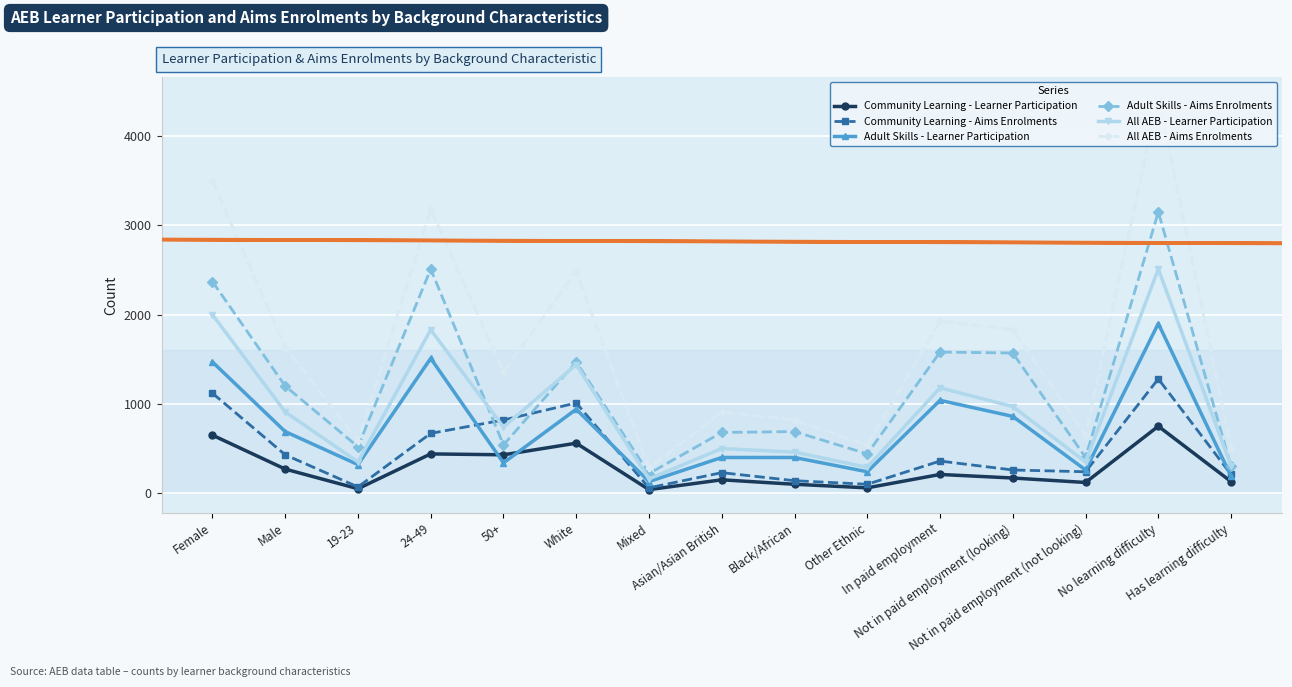

In All AEB - Aims Enrolments, how many points are lower than both neighbors (excluding endpoints)?

5